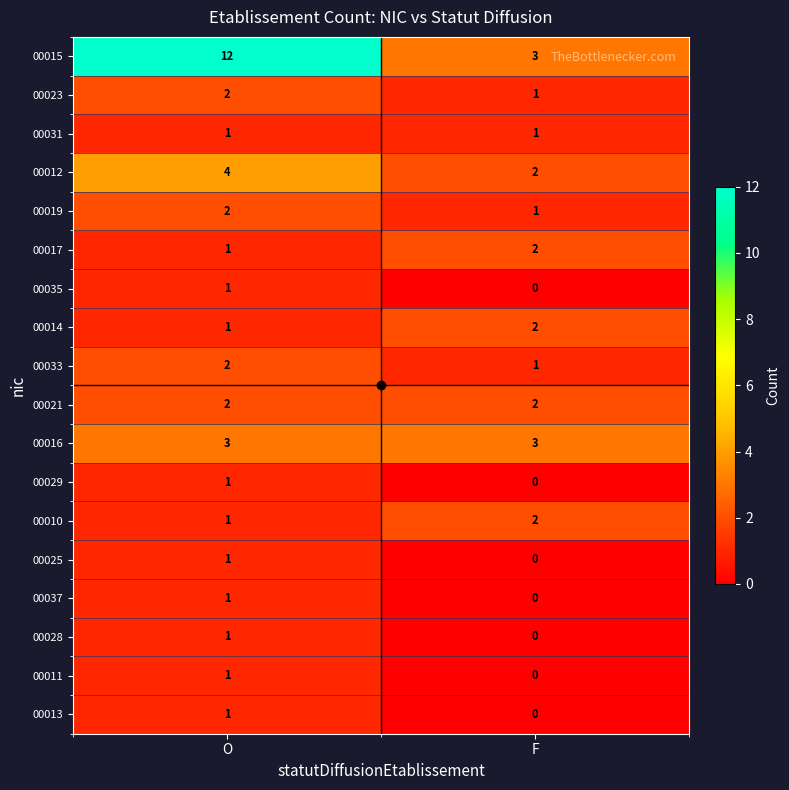

What is the greatest value displayed?

12